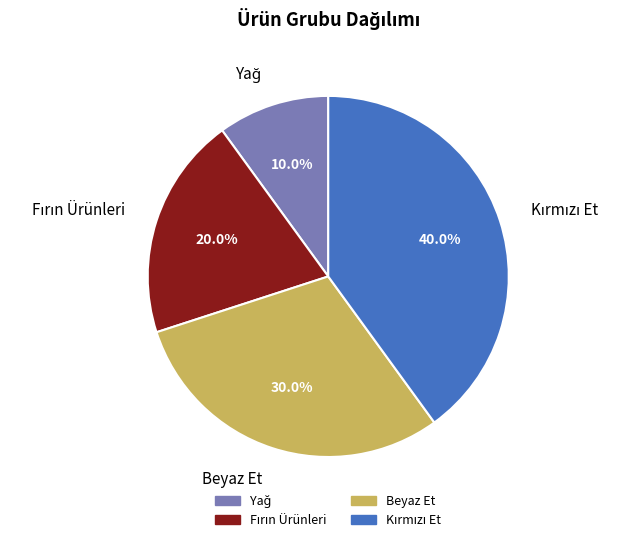

Count the number of slices in the pie.

4